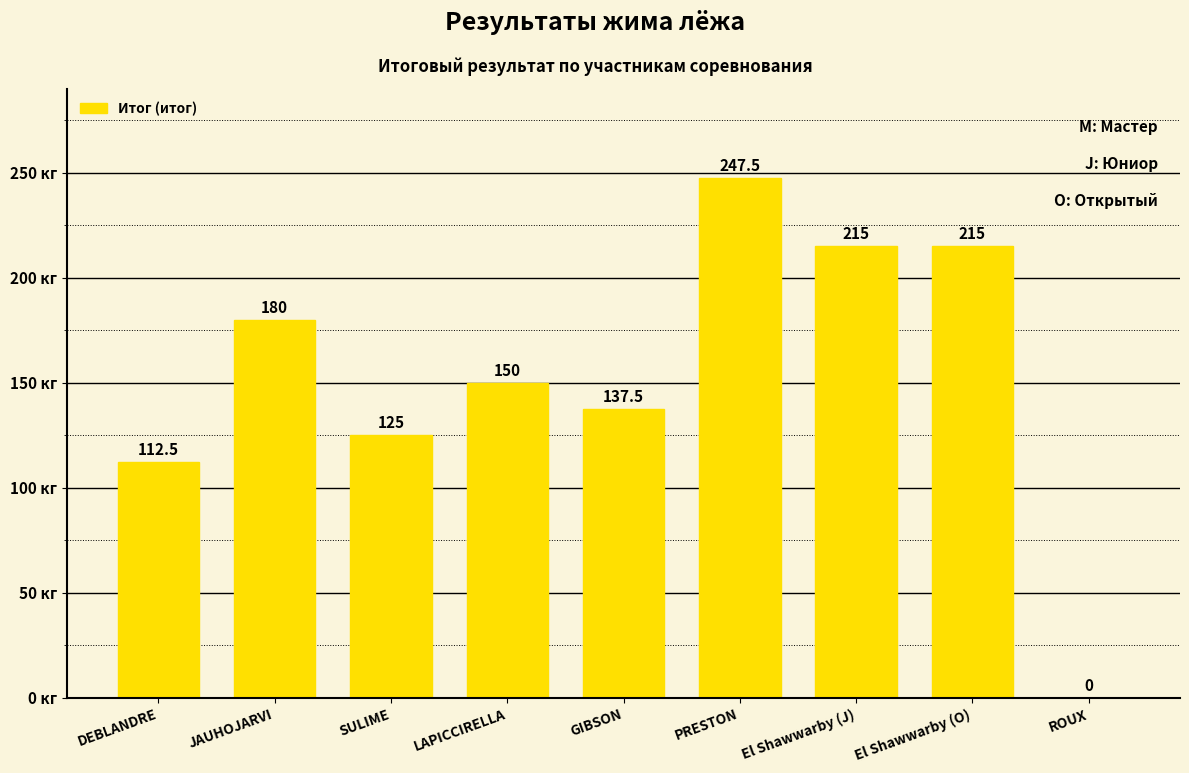

The chart shows a value of 363.2 at El Shawwarby (O). True or false?

False